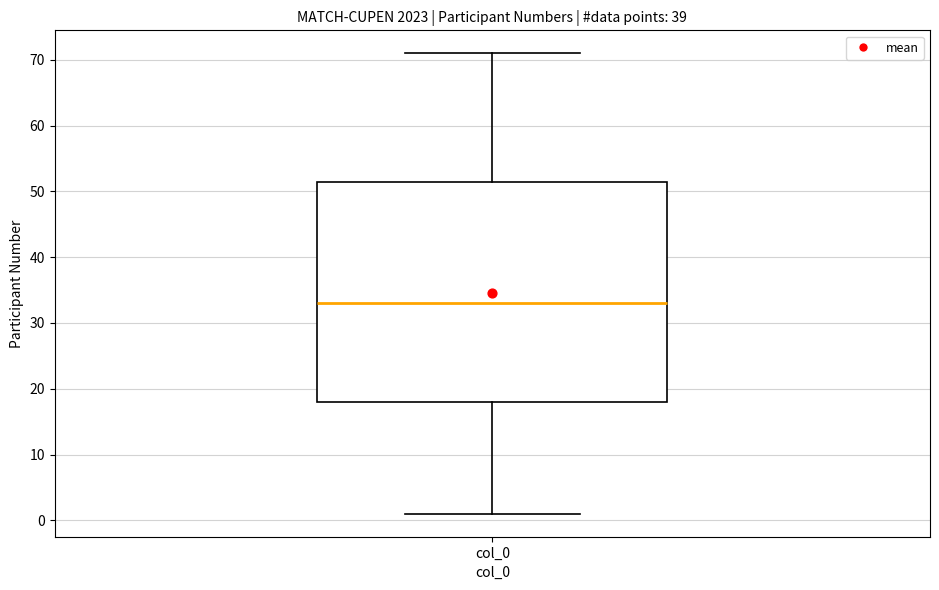

Transcribe this box plot: give where the median line is, the range the box spans, and where the two whiskers end, as read against the y-axis. The values are not printed on the chart, so give them approximately, as read against the axis.

median 33, box 18 to 52, whiskers 1 to 71